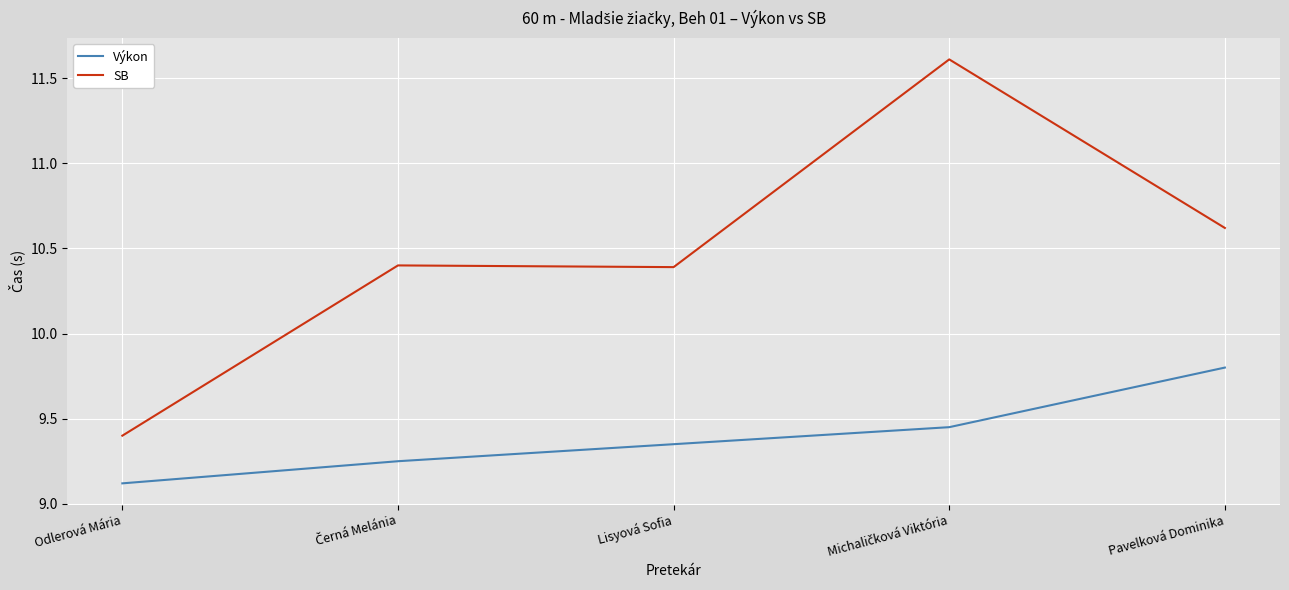

How many categories are shown in the chart?

5